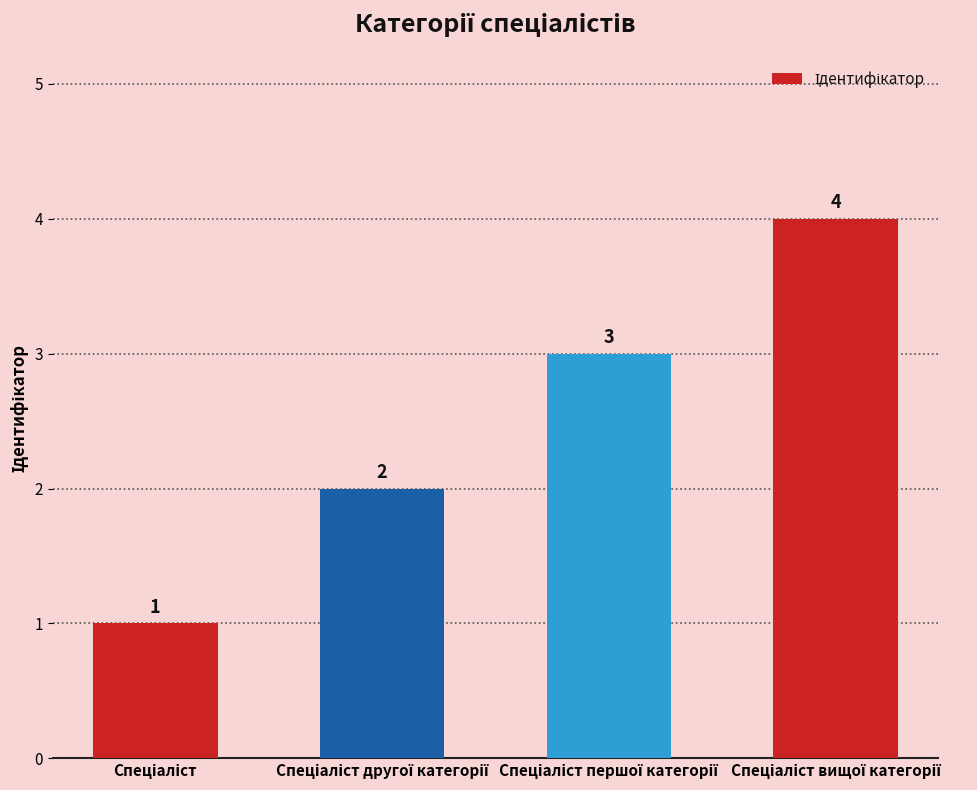

What is the maximum value shown in the chart?

4